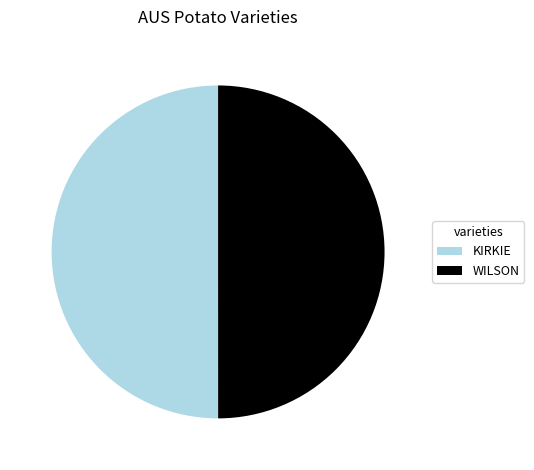

Is the sum of KIRKIE and WILSON greater than half?

Yes